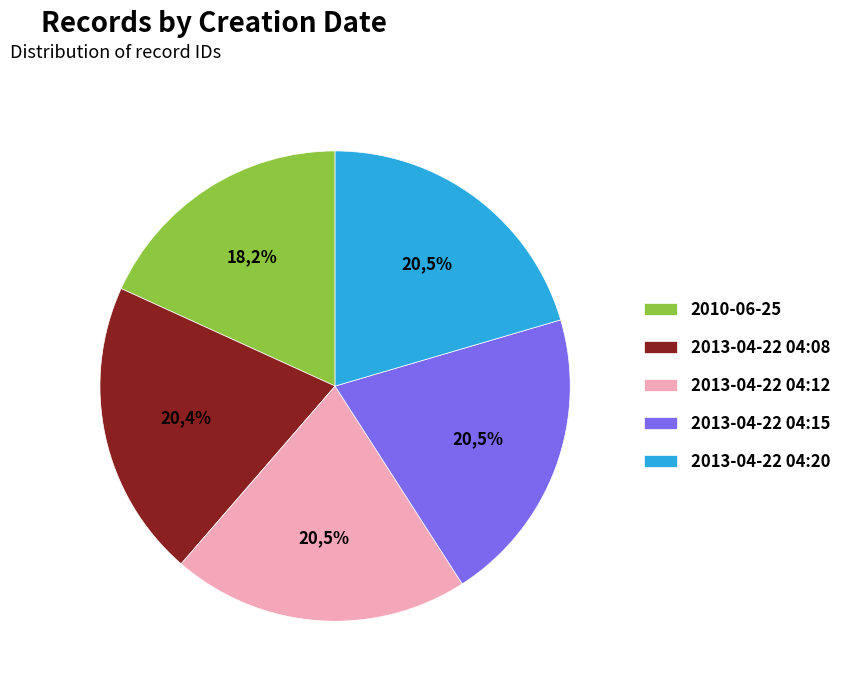

Is there a majority slice in this chart?

No